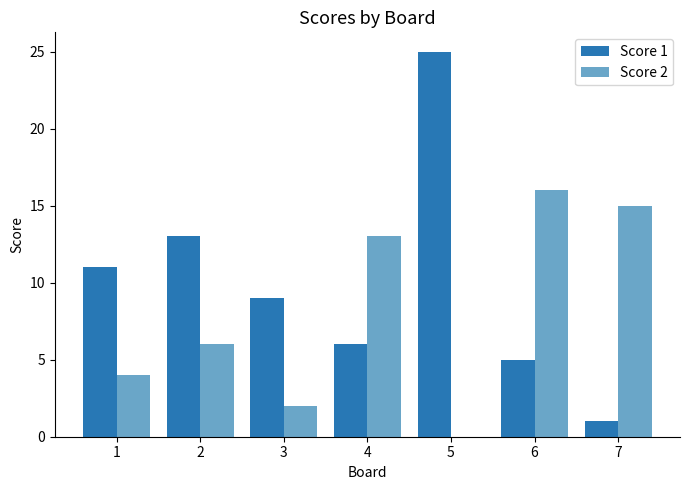

Between 4 and 6, which series saw the biggest shift?

Score 2